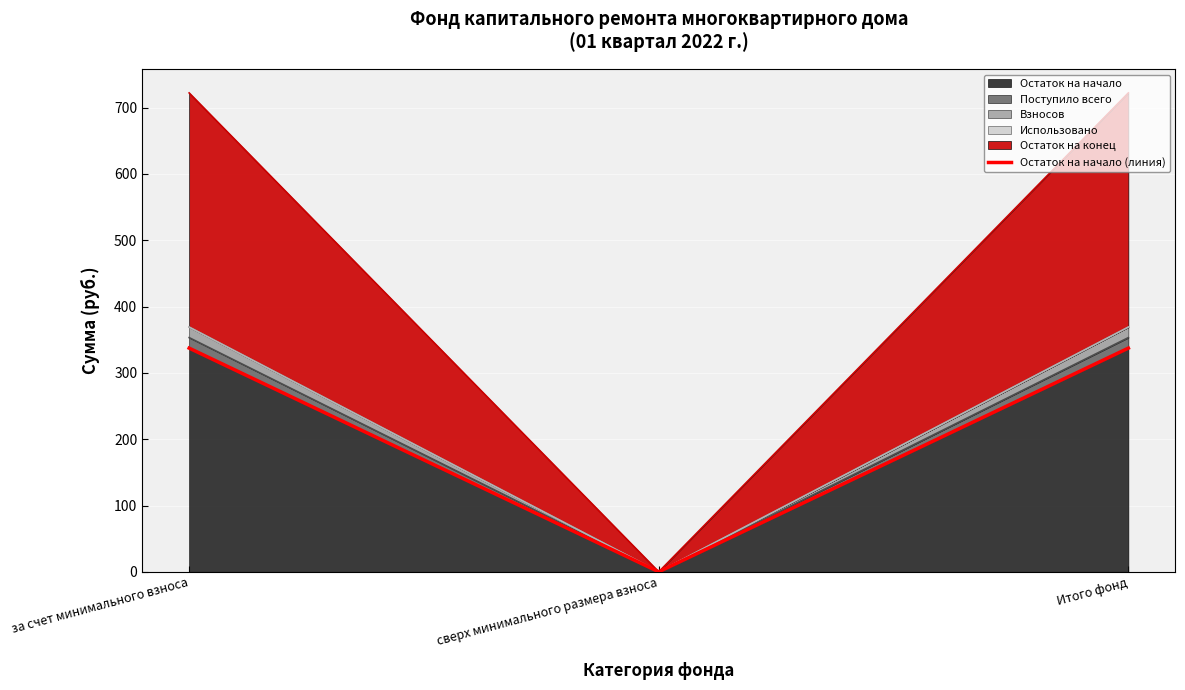

List the labels in order of value, largest first.

за счет минимального взноса, Итого фонд, сверх минимального размера взноса